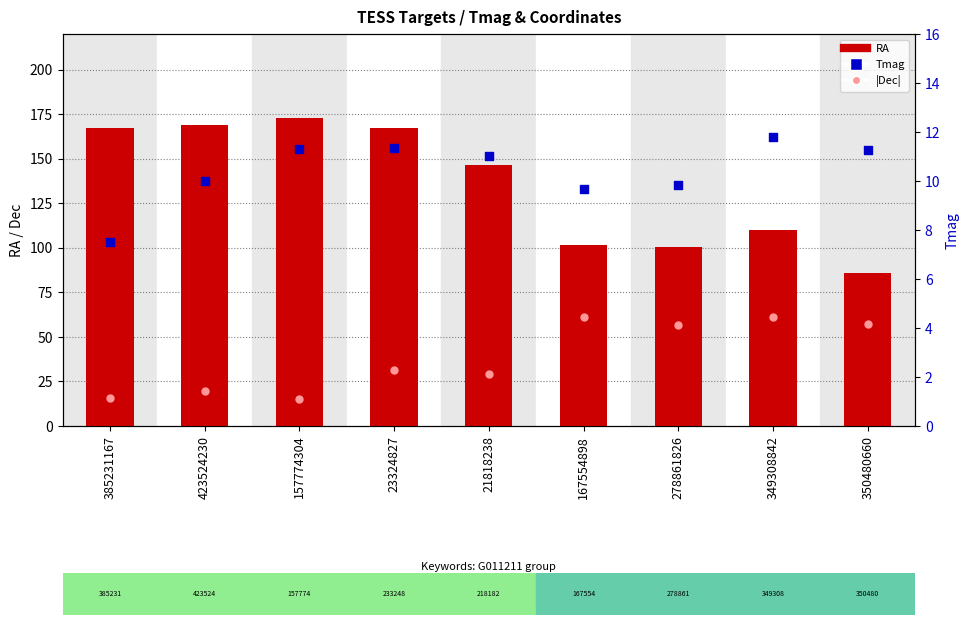

At which category is the sum across all series the highest?

23324827